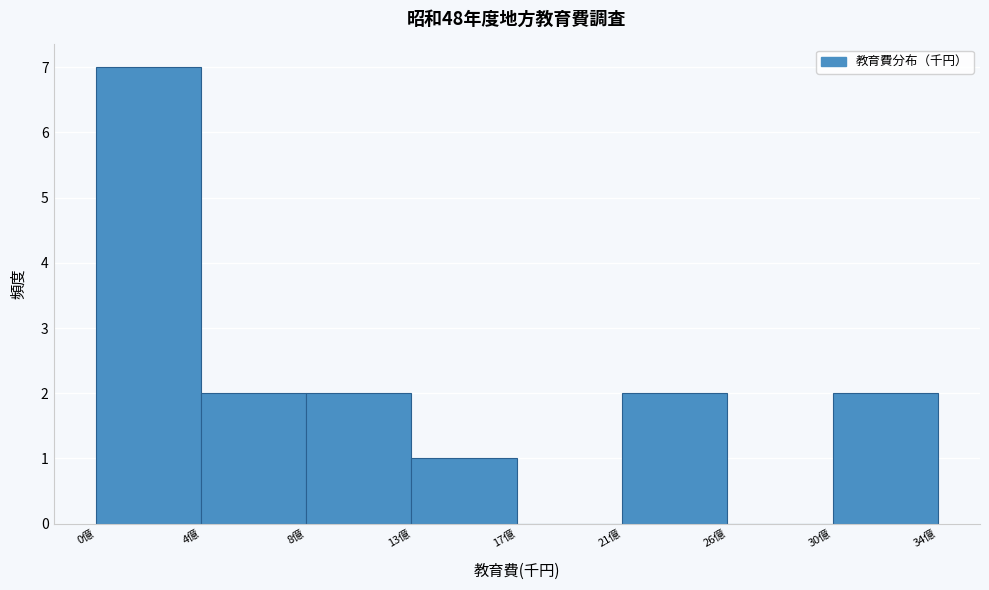

Reading left to right, extract all data points from this chart.

0億=7	4億=2	8億=2	13億=1	17億=0	21億=2	26億=0	30億=2